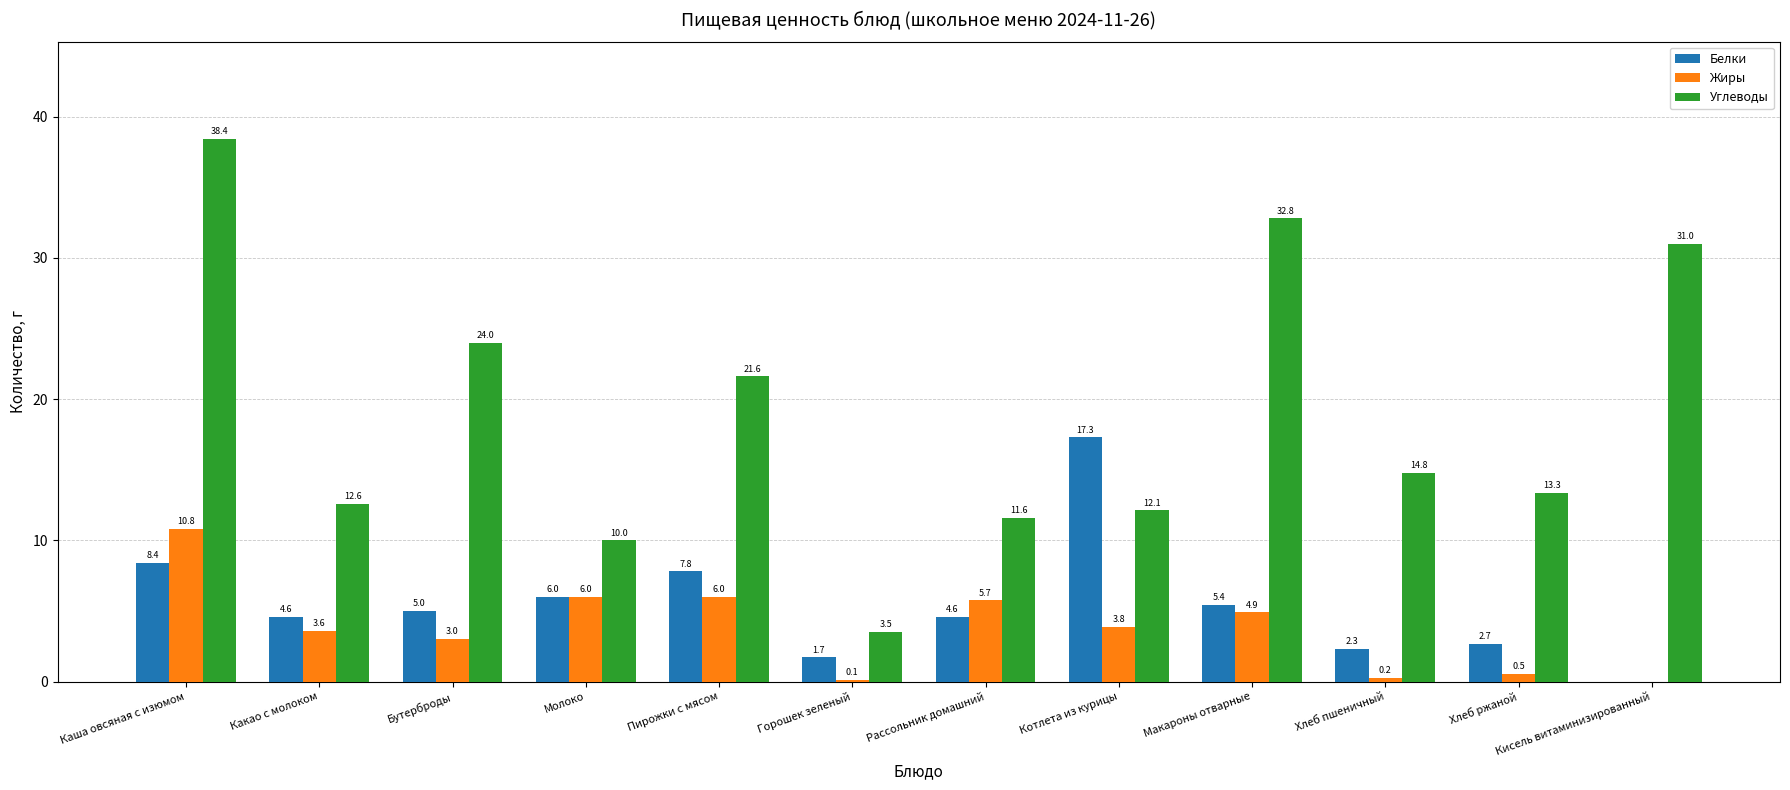

Which series changed the most between Каша овсяная с изюмом and Пирожки с мясом?

Углеводы